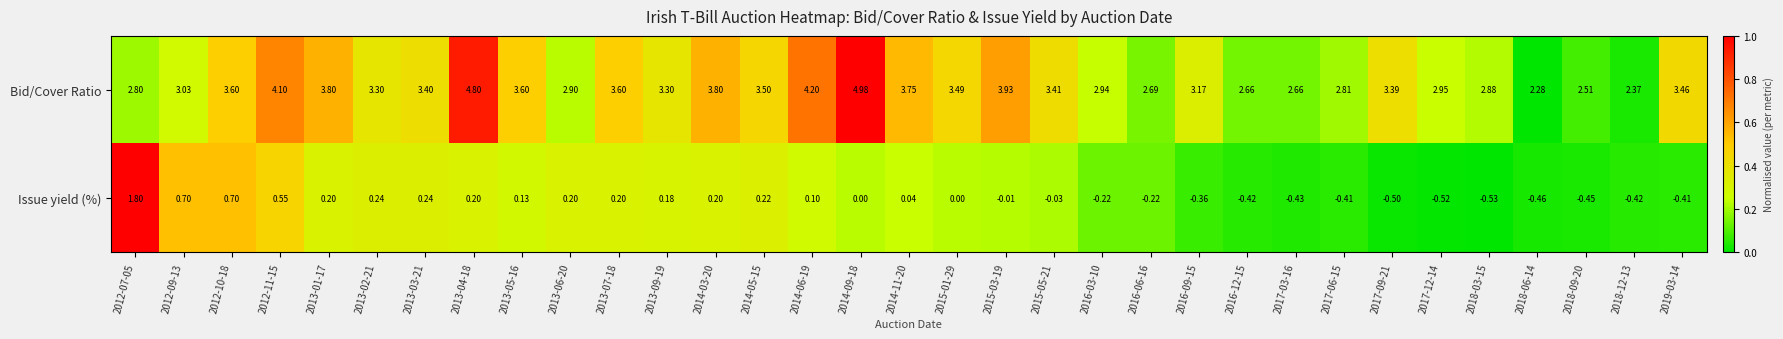

Rank the series by their average value, from highest to lowest.

Bid/Cover Ratio, Issue yield (%)